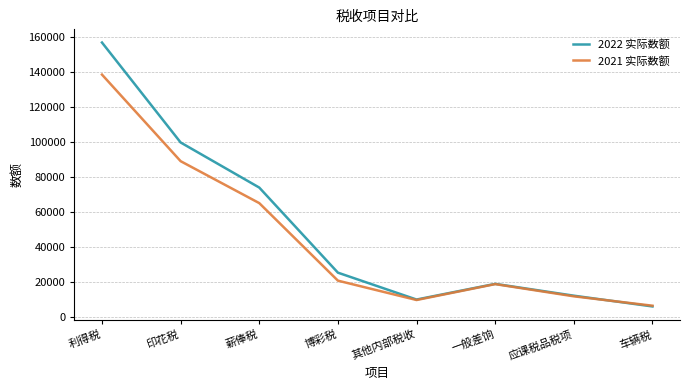

Reading left to right, transcribe all the data shown in this chart.

2022 实际数额: 156649	99660	73947	25432	10104	19041	12303	6167
2021 实际数额: 138354	89001	65084	20877	9837	18903	11938	6594